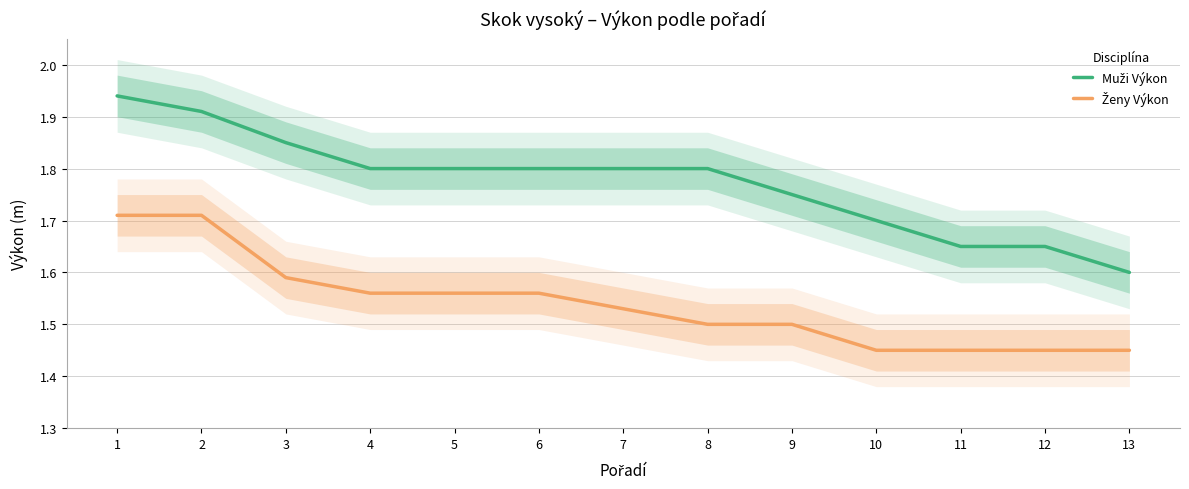

The value of Ženy Výkon at 8 is 1.5. True or false?

True